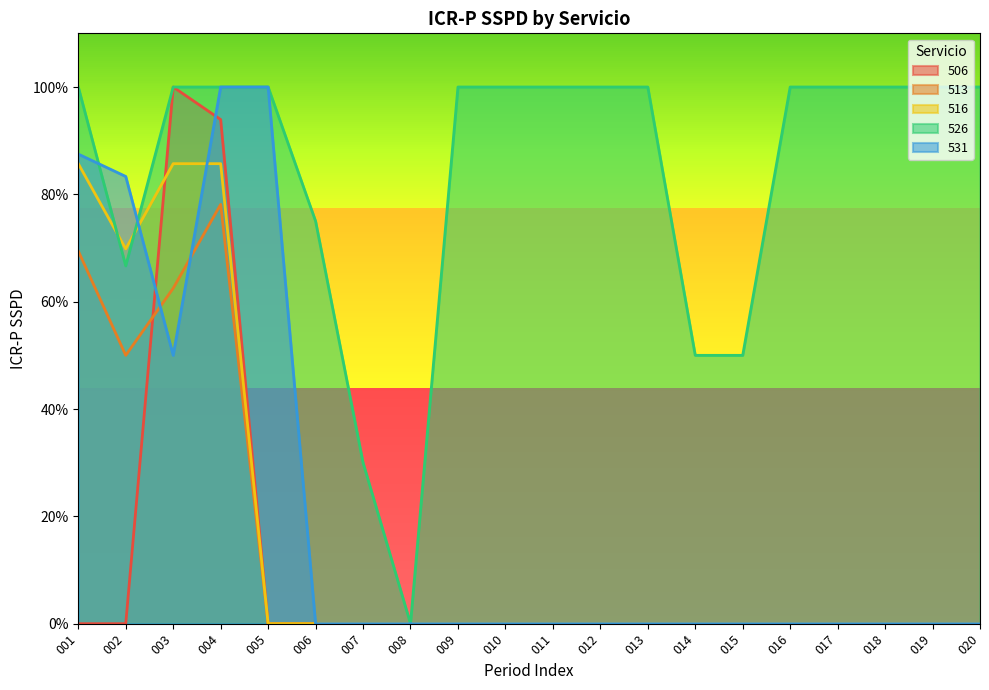

True or false: 526 has more than 1 interior local peaks.

False